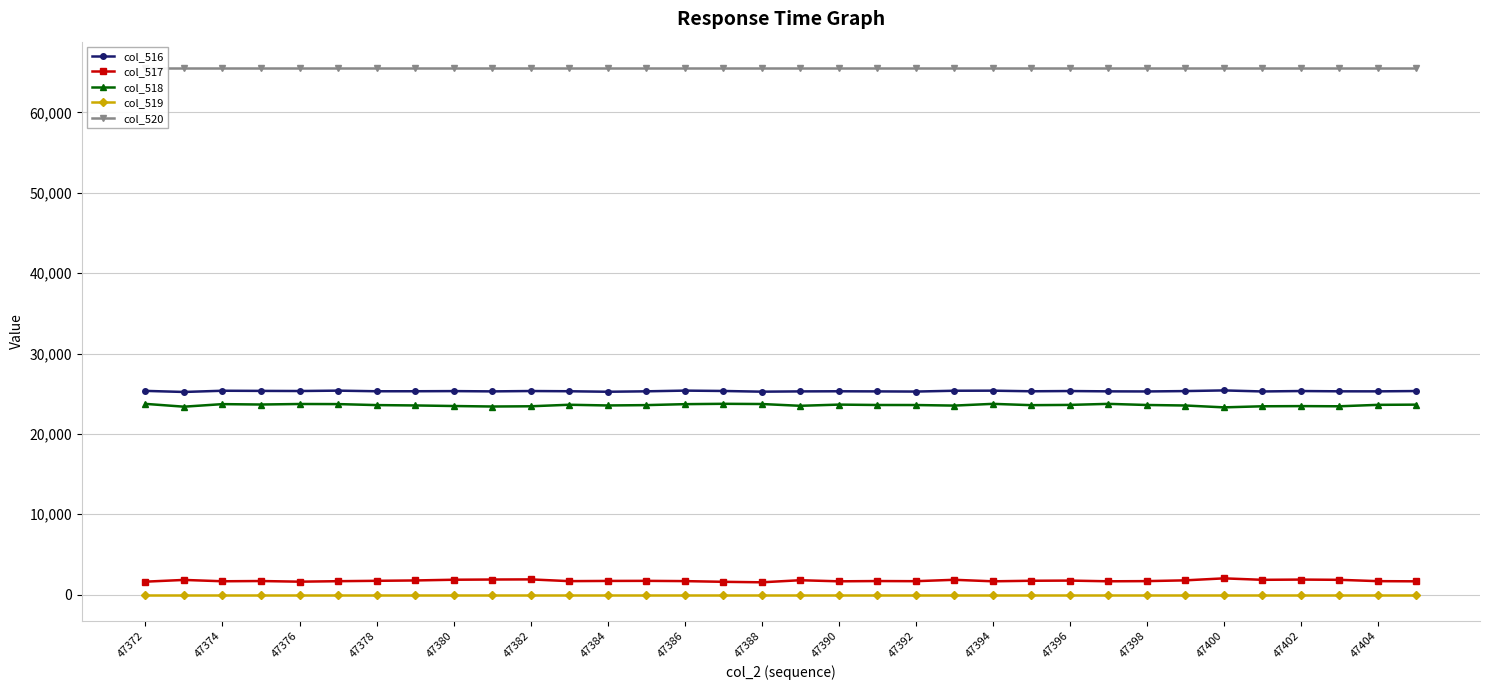

True or false: col_517 and col_518 intersect in this chart.

False